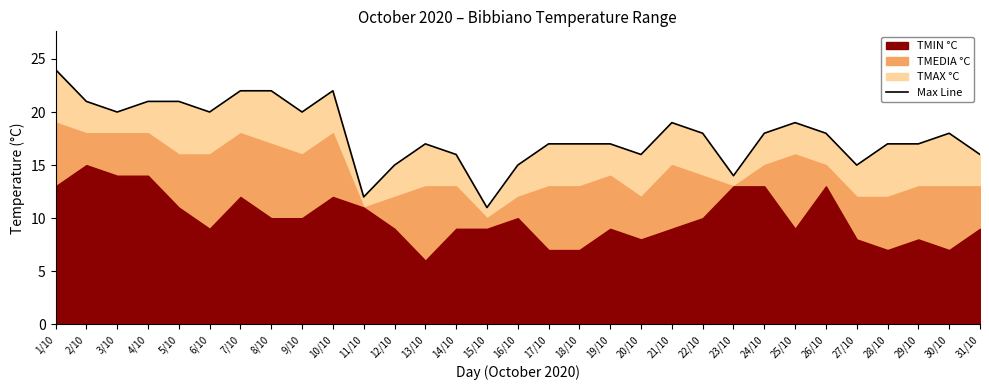

What is the label of the 19th point from the right?

13/10